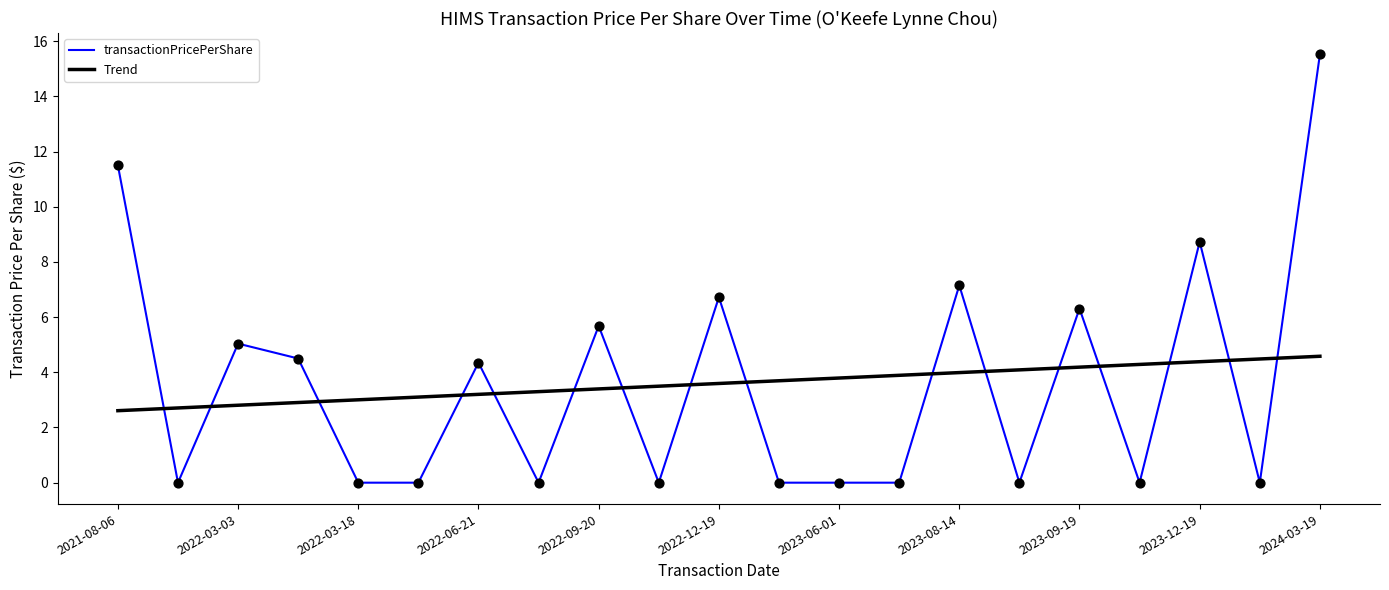

Which series has the largest range (max minus min)?

transactionPricePerShare